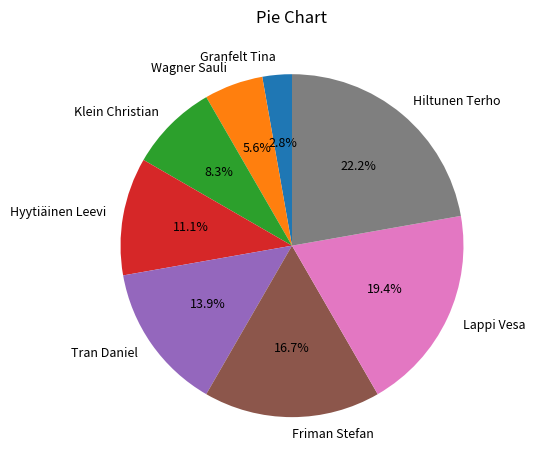

To the nearest percent, what is the difference between the Lappi Vesa and Wagner Sauli slice percentages?

14%